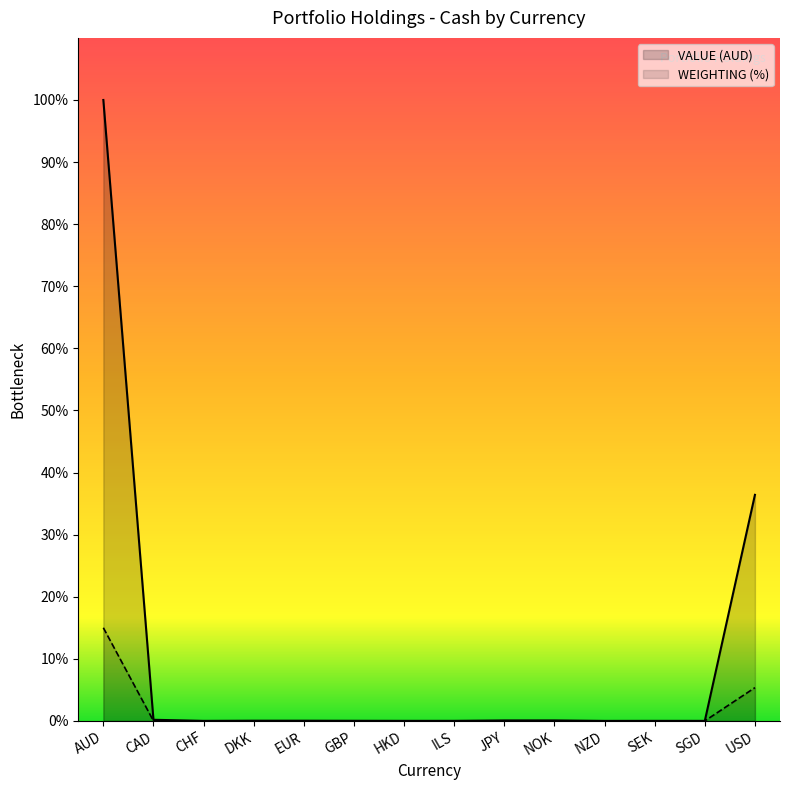

Which series changed the most between ILS and NZD?

VALUE (AUD)